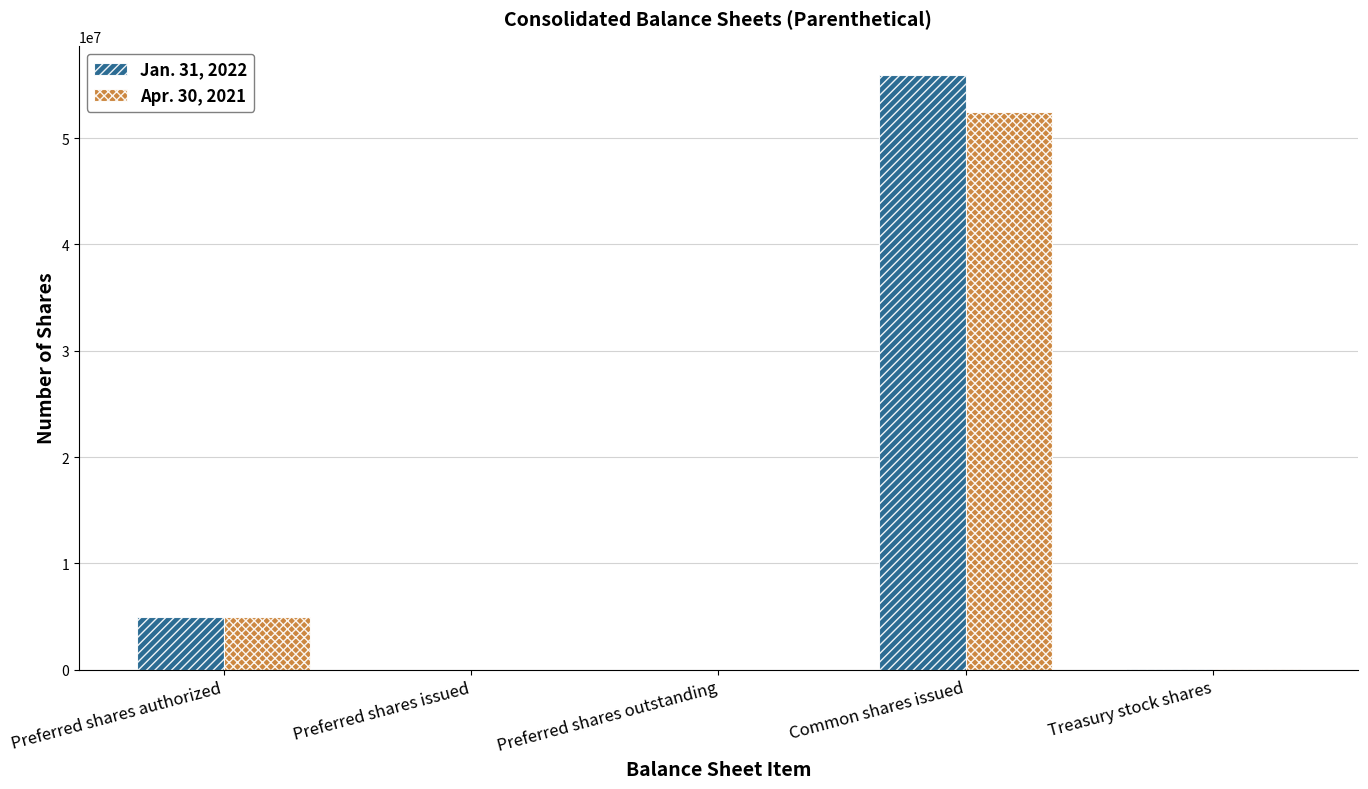

True or false: Jan. 31, 2022 has a value of -25165871 at Preferred shares outstanding.

False